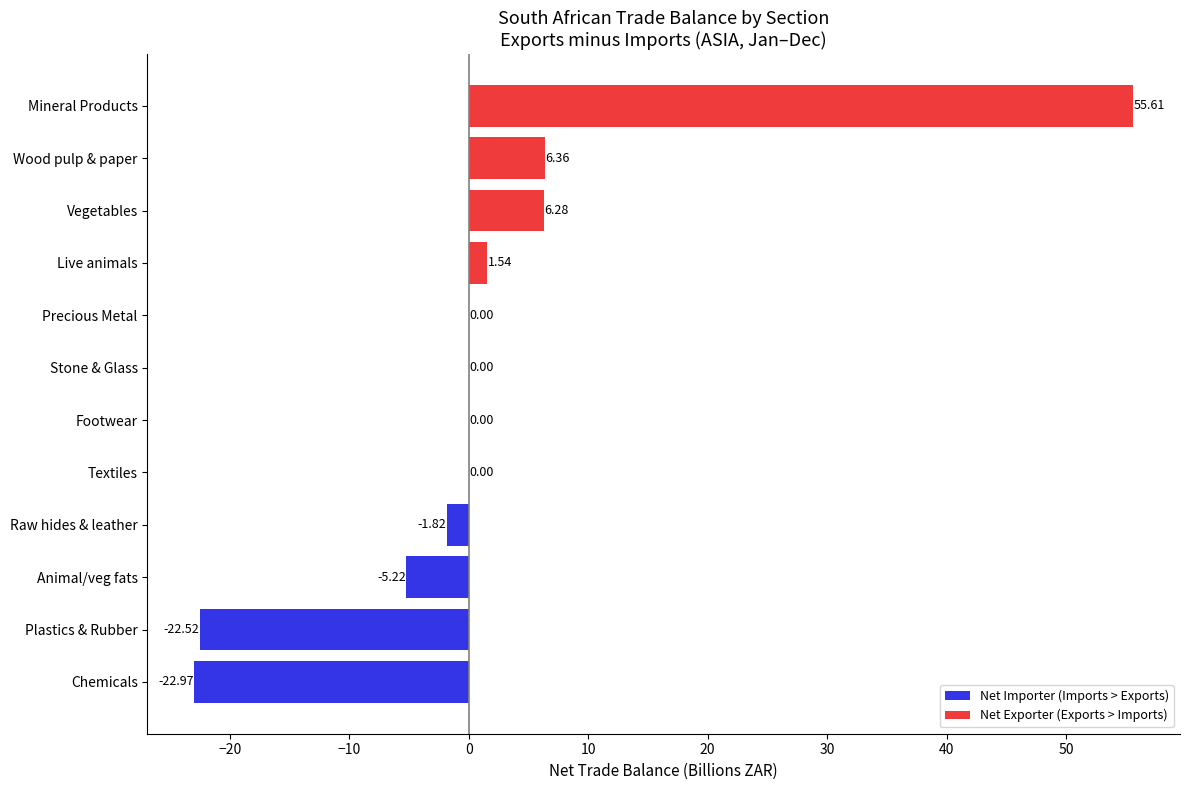

What is the sum of all values?

17.3